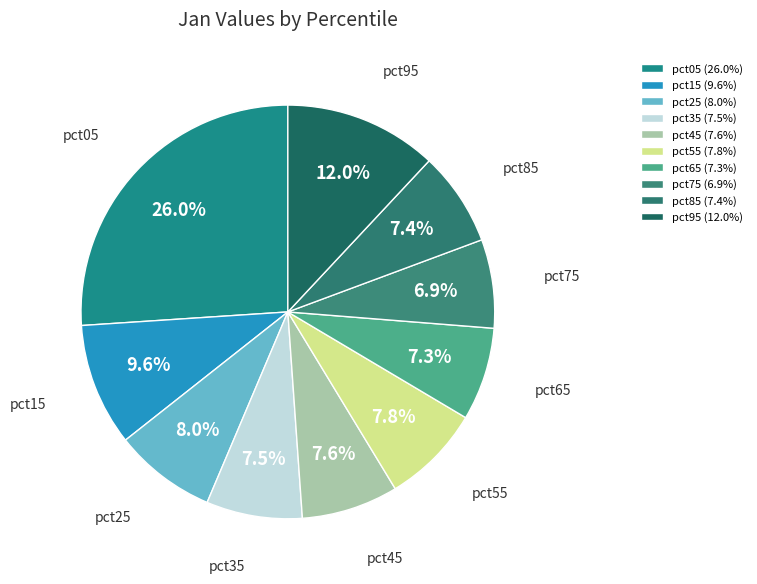

To the nearest percent, what is the difference between the largest and smallest slice percentages?

19%